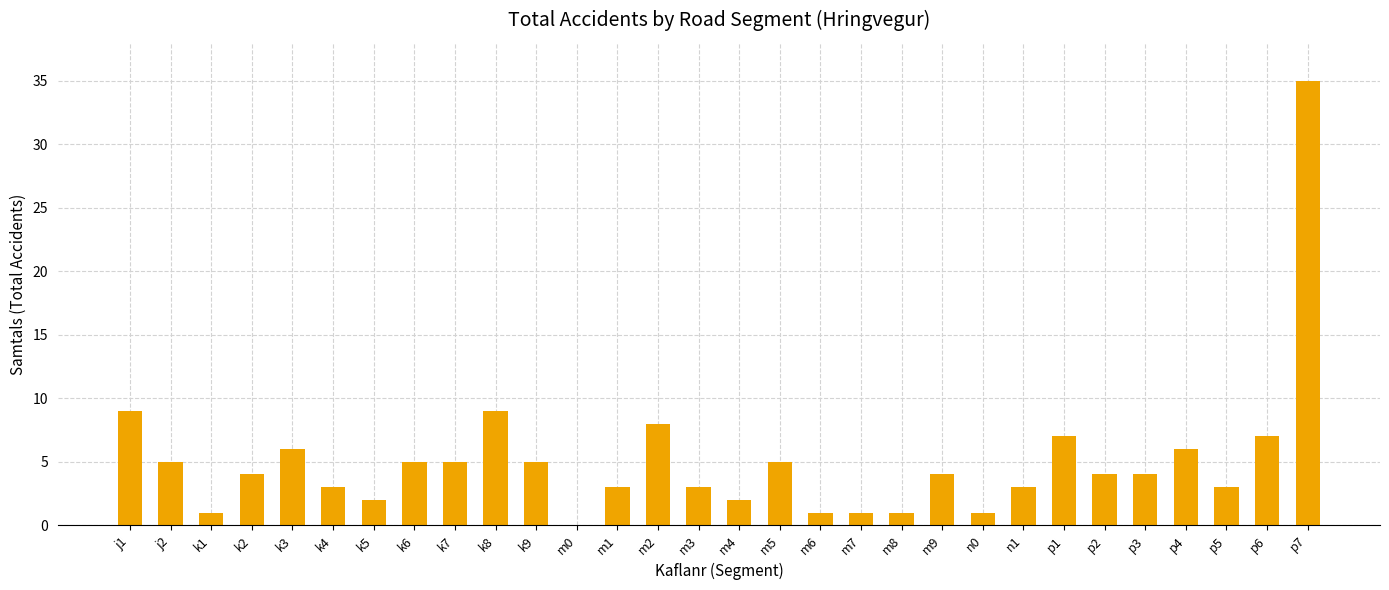

What is the greatest value displayed?

35